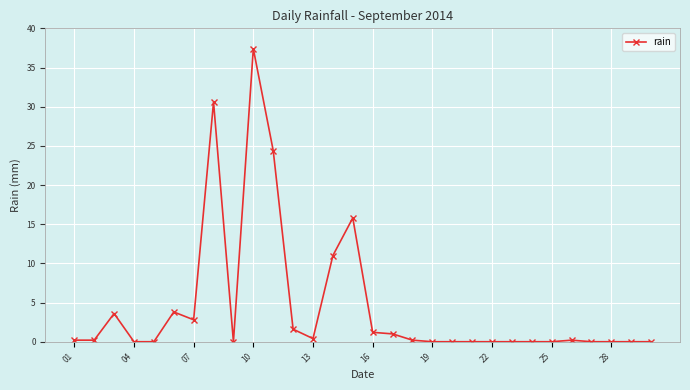

Reading left to right, extract all data points from this chart.

0.2	0.2	3.6	0.0	0.0	3.8	2.8	30.6	0.0	37.4	24.4	1.6	0.4	11.0	15.8	1.2	1.0	0.2	0.0	0.0	0.0	0.0	0.0	0.0	0.0	0.2	0.0	0.0	0.0	0.0